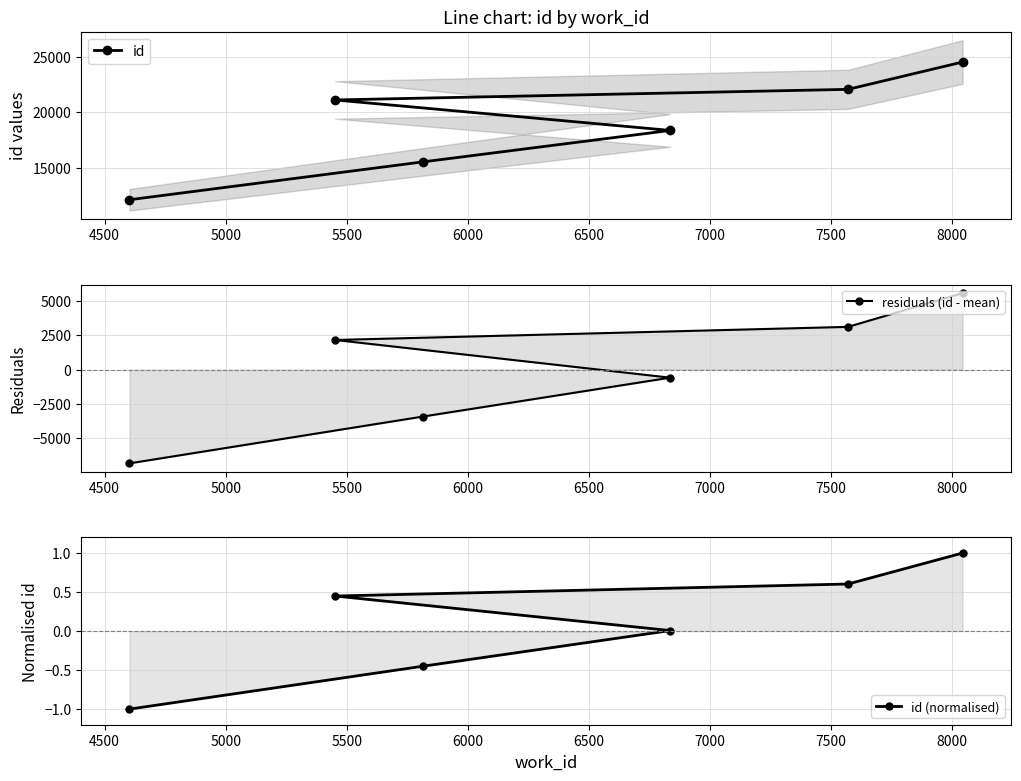

What is the value of the id point at the 3rd from the left?

15524